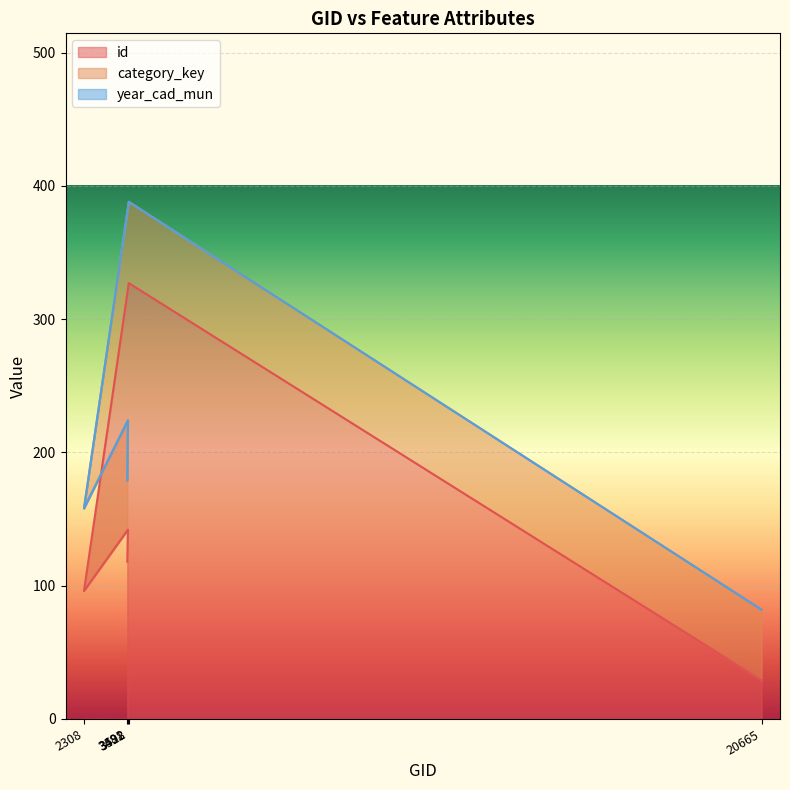

What is the lowest value of the id series?

29